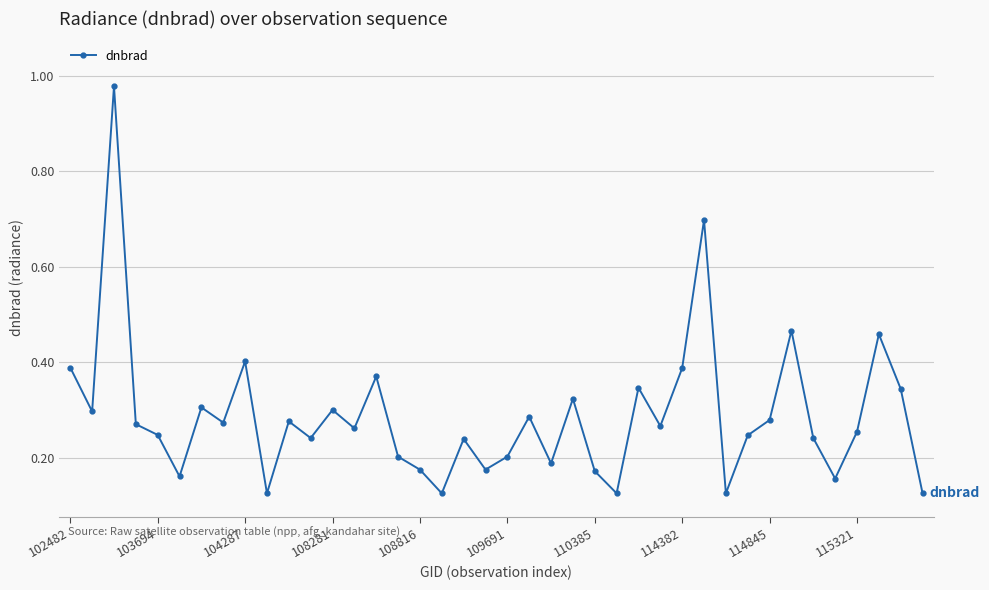

Does the chart have visible grid lines?

Yes